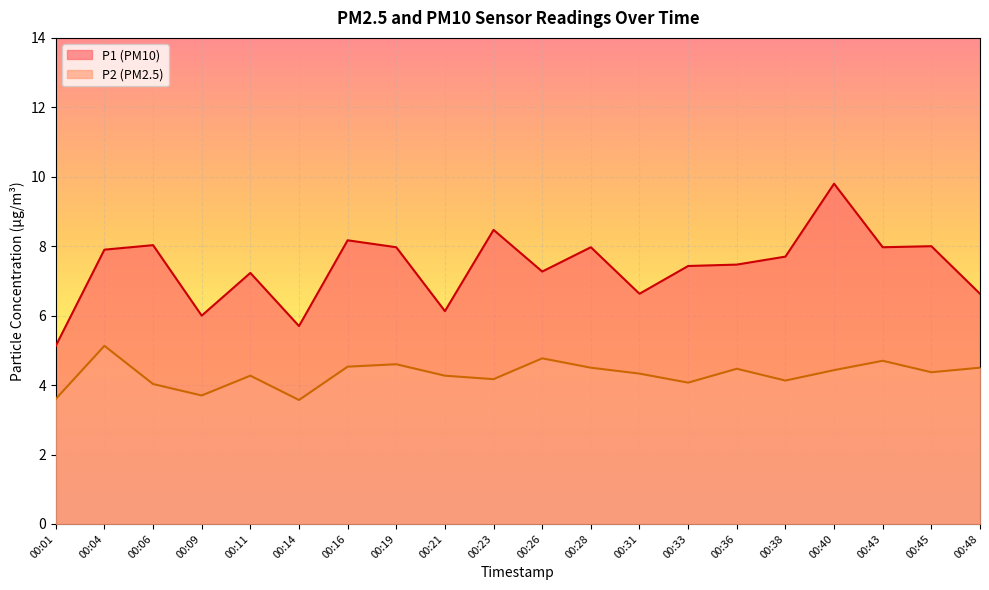

True or false: P2 and P1 cross at least once.

False